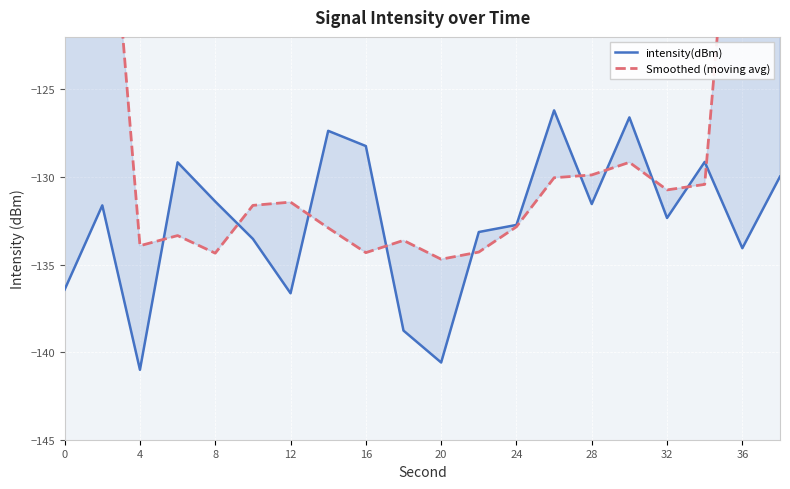

What is the greatest value displayed?

-78.6